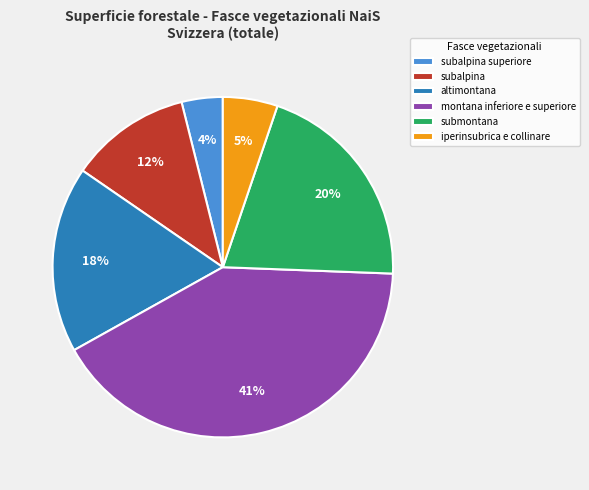

Combined, do submontana and iperinsubrica e collinare account for over 50%?

No